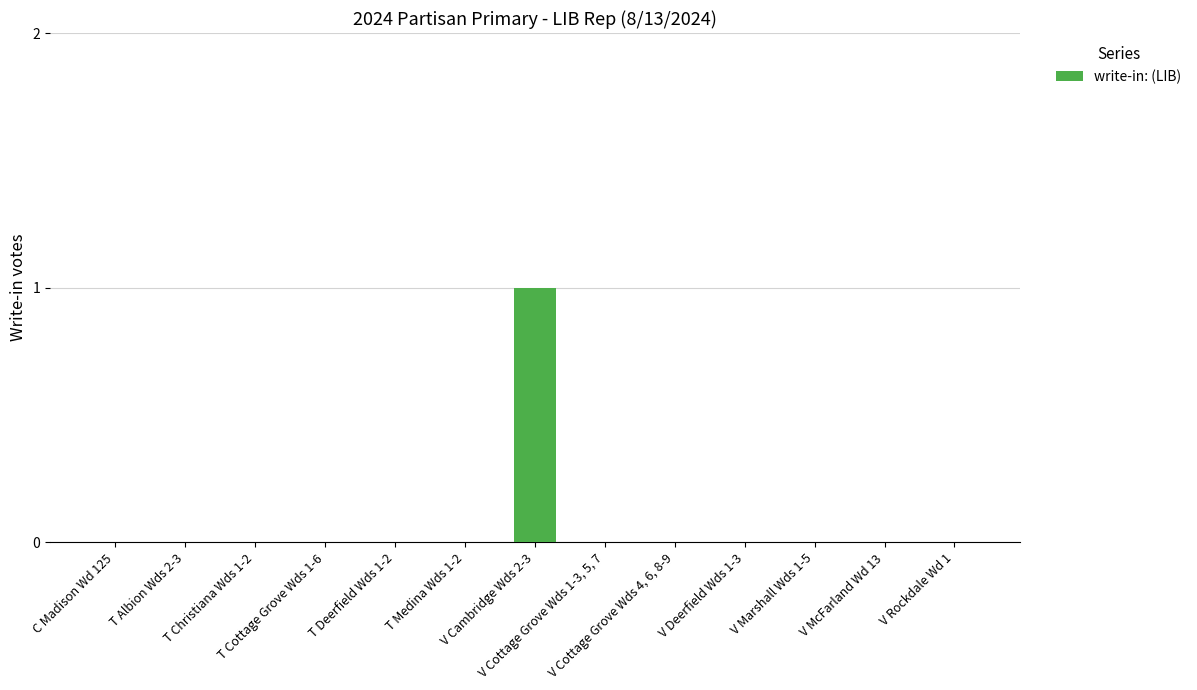

Reading left to right, what are all the values shown in this chart?

C Madison Wd 125=0	T Albion Wds 2-3=0	T Christiana Wds 1-2=0	T Cottage Grove Wds 1-6=0	T Deerfield Wds 1-2=0	T Medina Wds 1-2=0	V Cambridge Wds 2-3=1	V Cottage Grove Wds 1-3, 5, 7=0	V Cottage Grove Wds 4, 6, 8-9=0	V Deerfield Wds 1-3=0	V Marshall Wds 1-5=0	V McFarland Wd 13=0	V Rockdale Wd 1=0